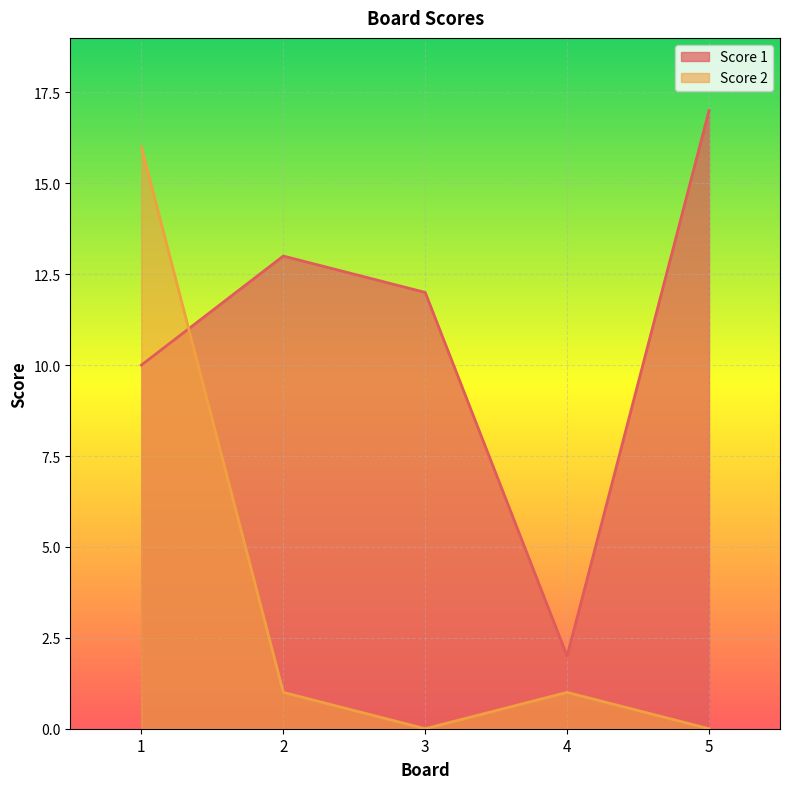

What is the maximum value for Score 2?

16